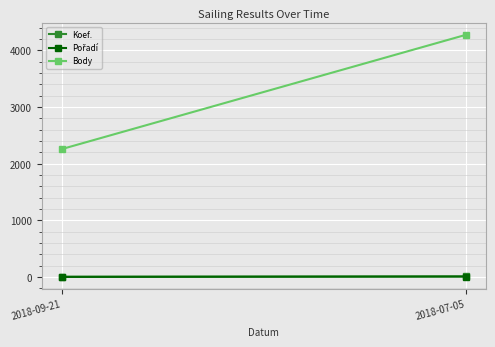

What is the value of the Body point at the 2nd from the left?

4275